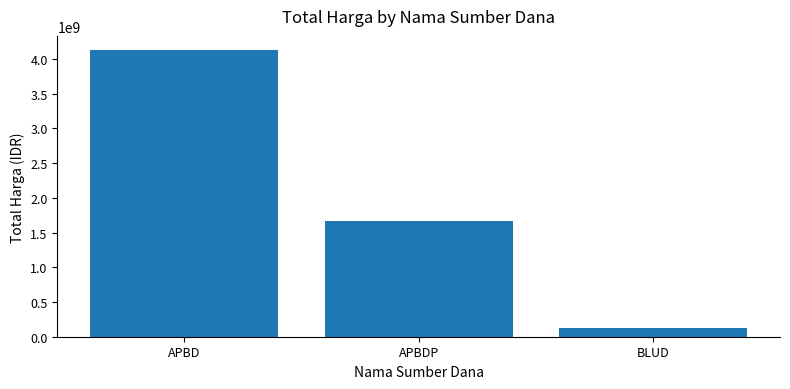

Are the bars horizontal?

No